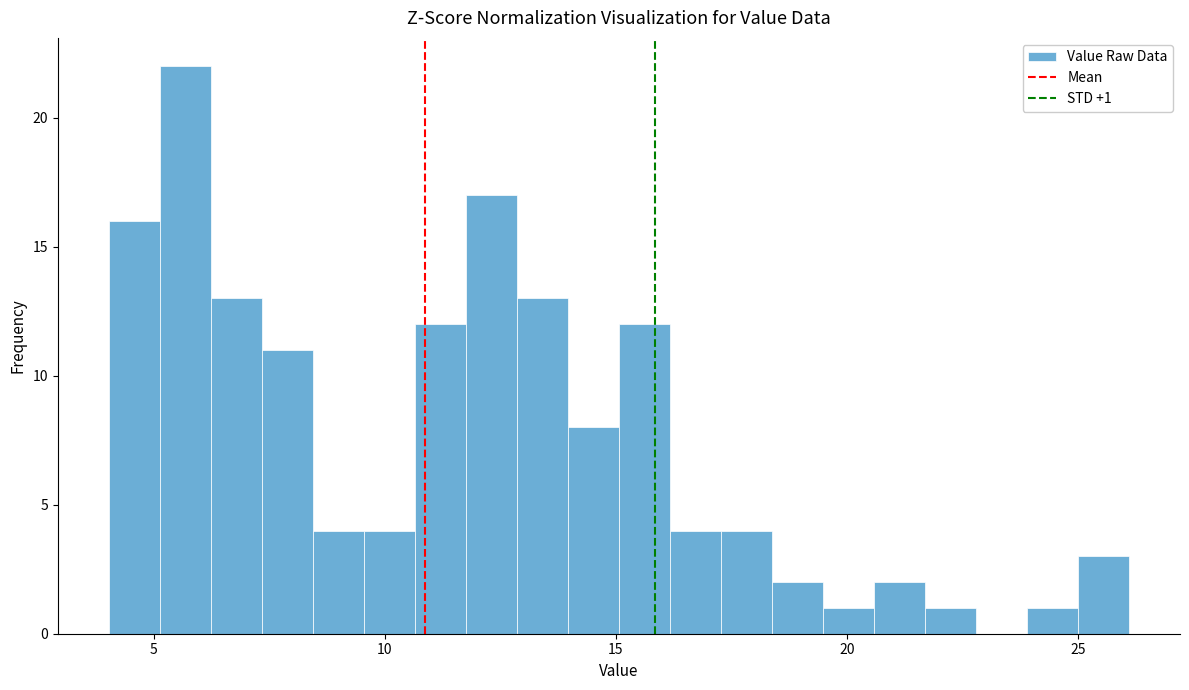

Around what value on the x-axis is the tallest bar? Give the approximate position of its centre, as read against the axis.

5.5